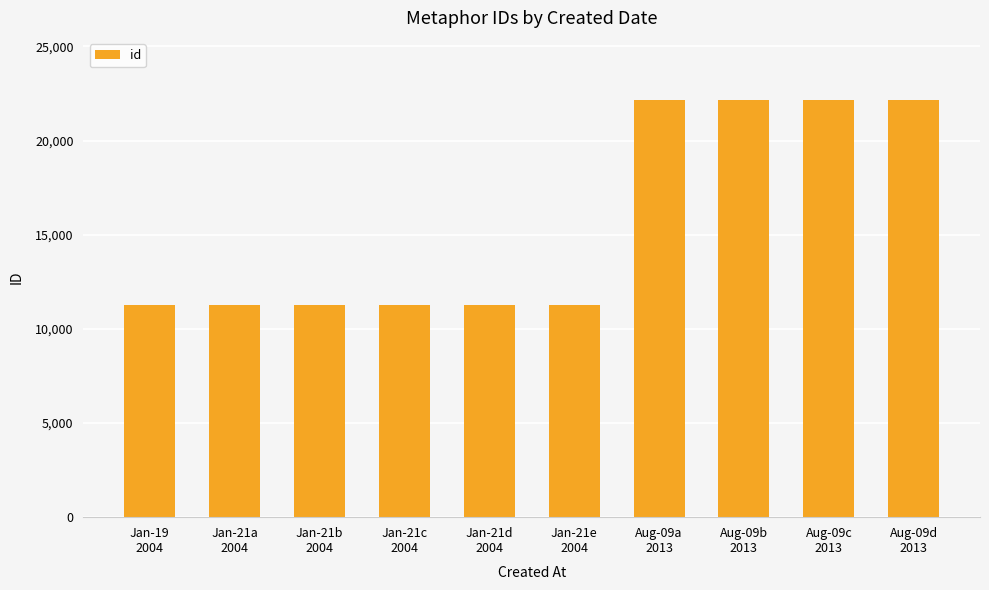

What is the smallest value displayed?

11272